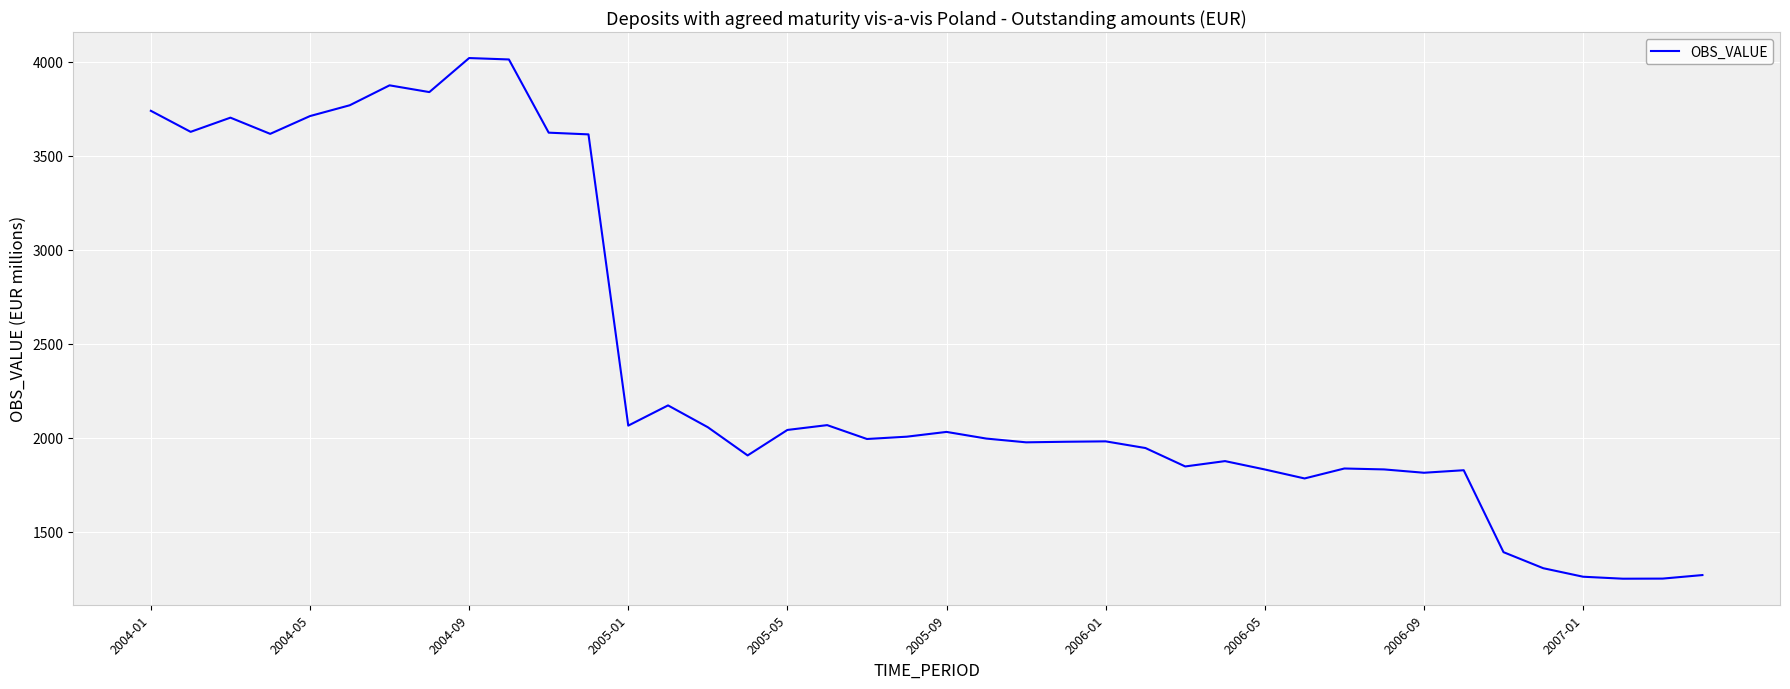

Does the chart display data point markers on the line(s)?

No